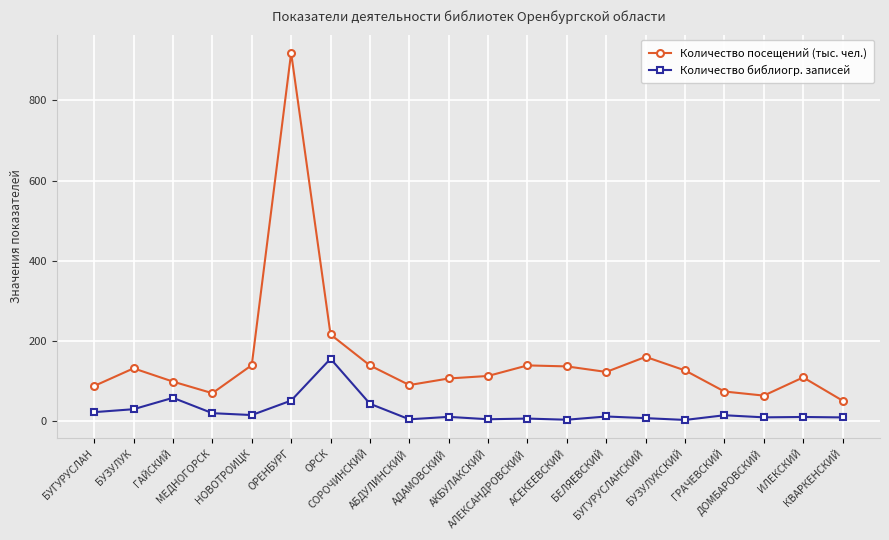

At which category does Количество библиогр. записей reach its first local peak?

ГАЙСКИЙ